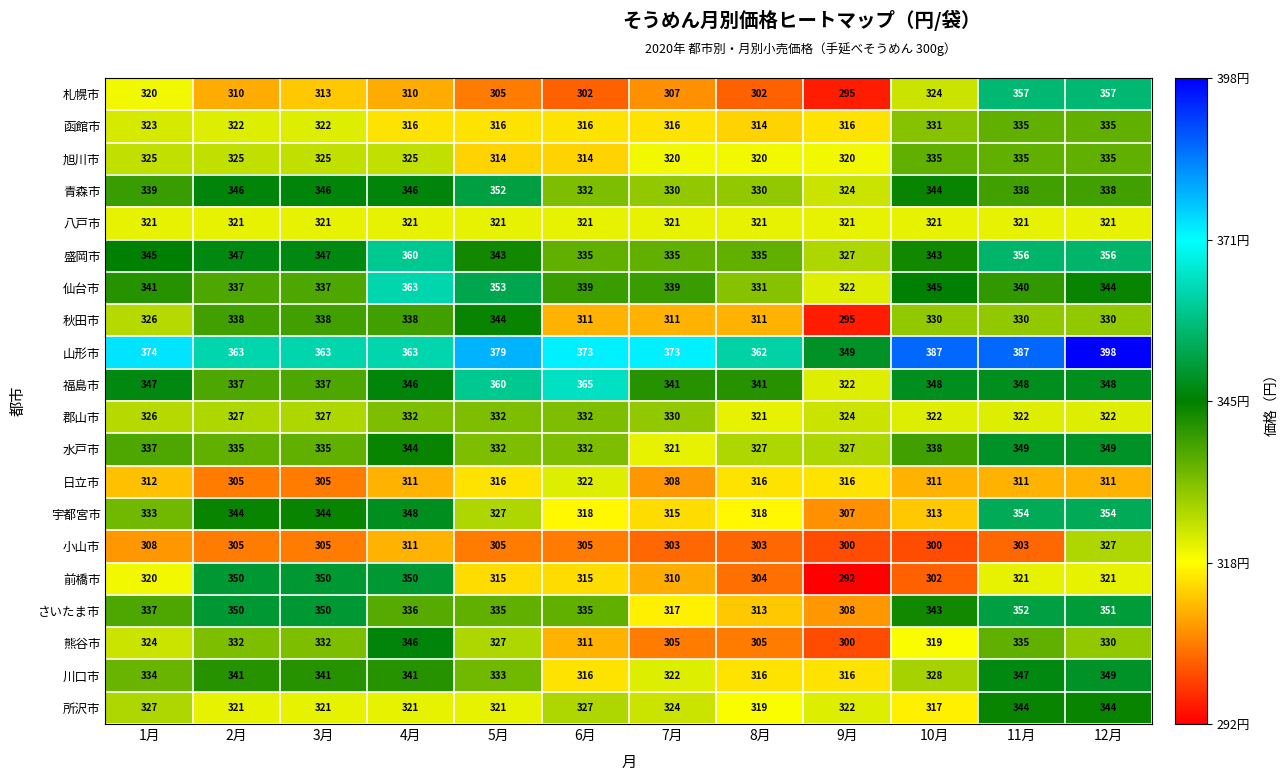

What is the sum of the 盛岡市 values at 12月 and 9月?

683